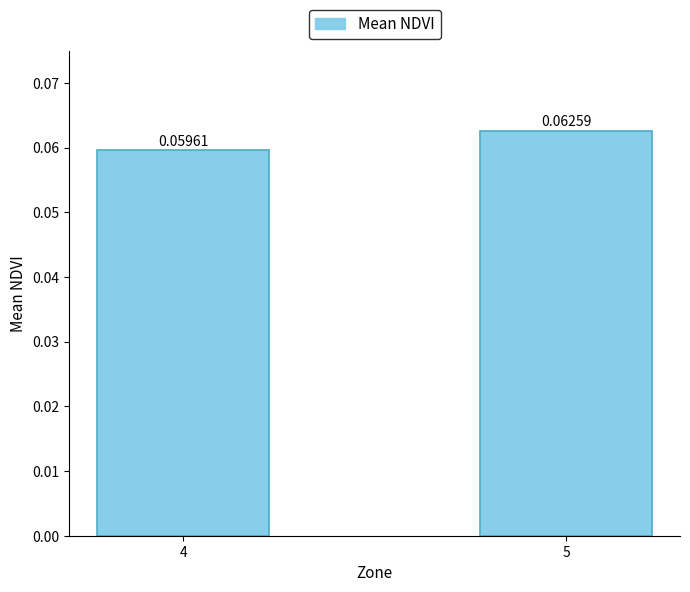

List the labels in order of value, smallest first.

4, 5